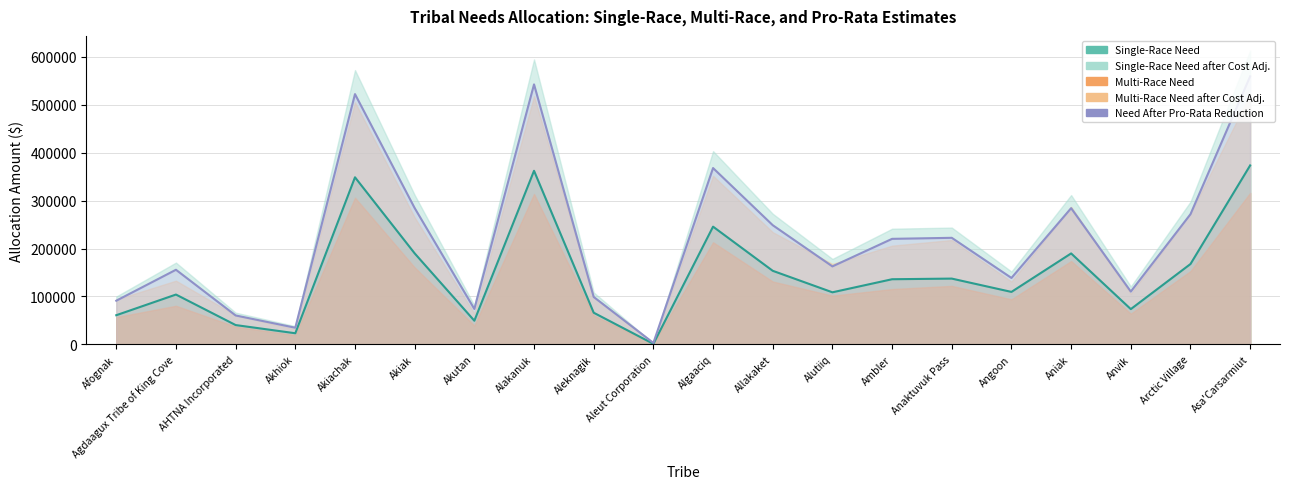

Does the chart have visible grid lines?

Yes